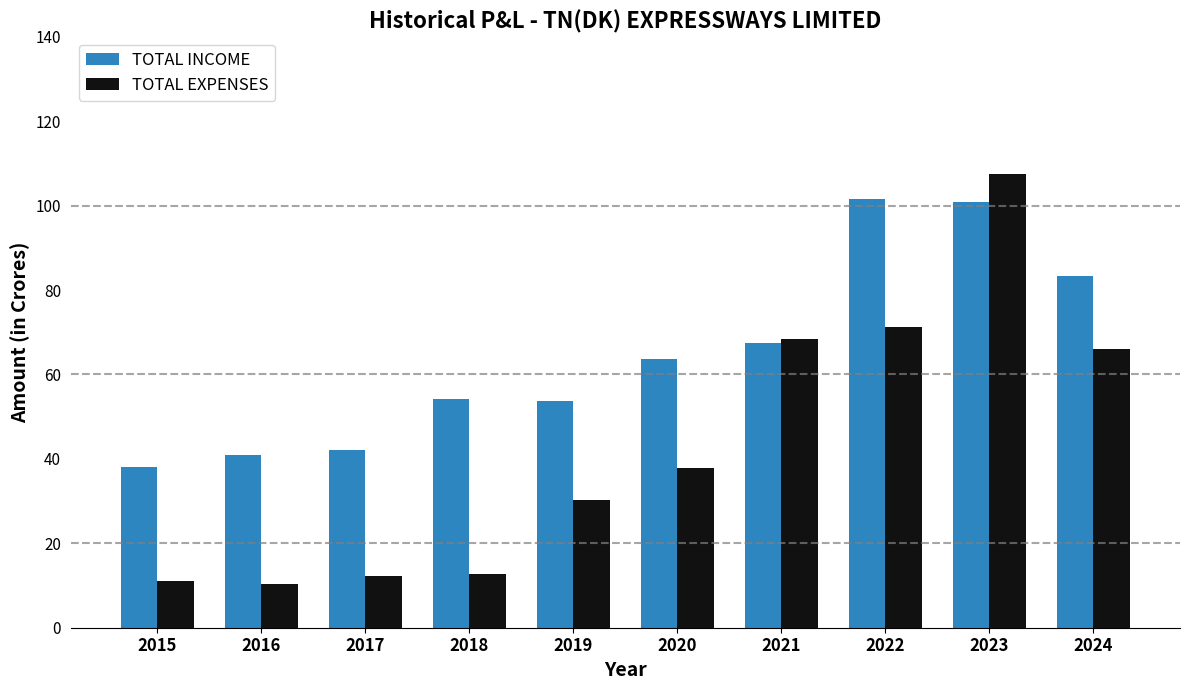

Which series has the widest spread of values?

TOTAL EXPENSES